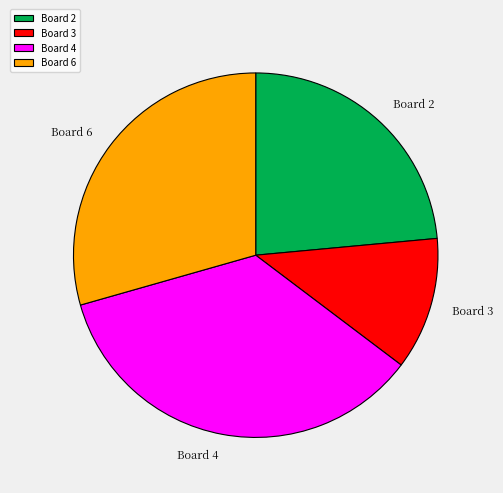

Between Board 2 and Board 3, which is larger?

Board 2